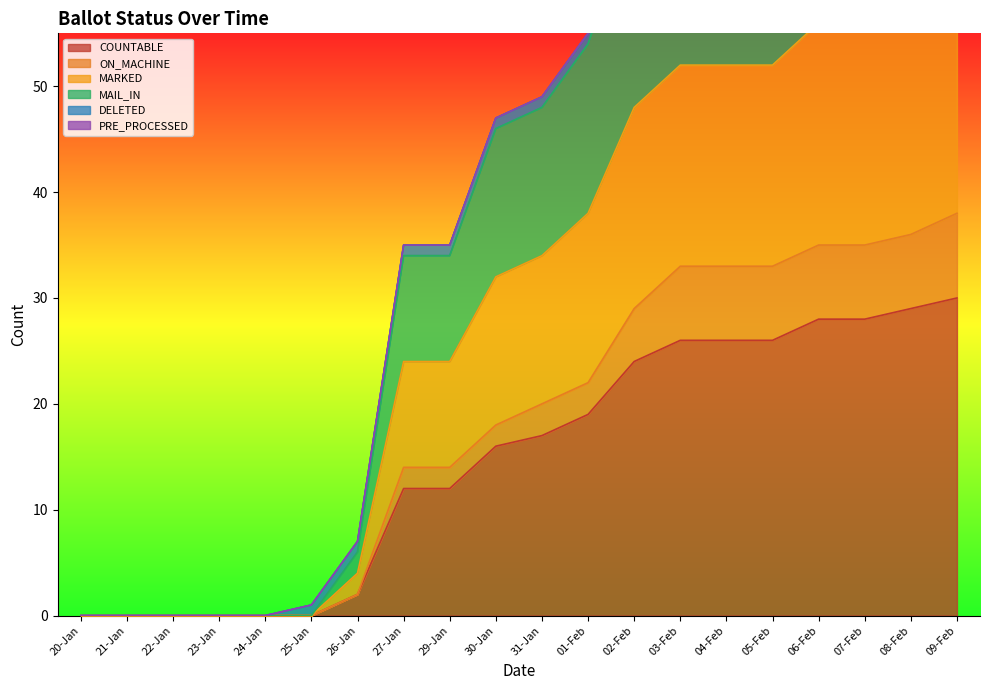

Which has a higher value, 26-Jan or 04-Feb?

04-Feb